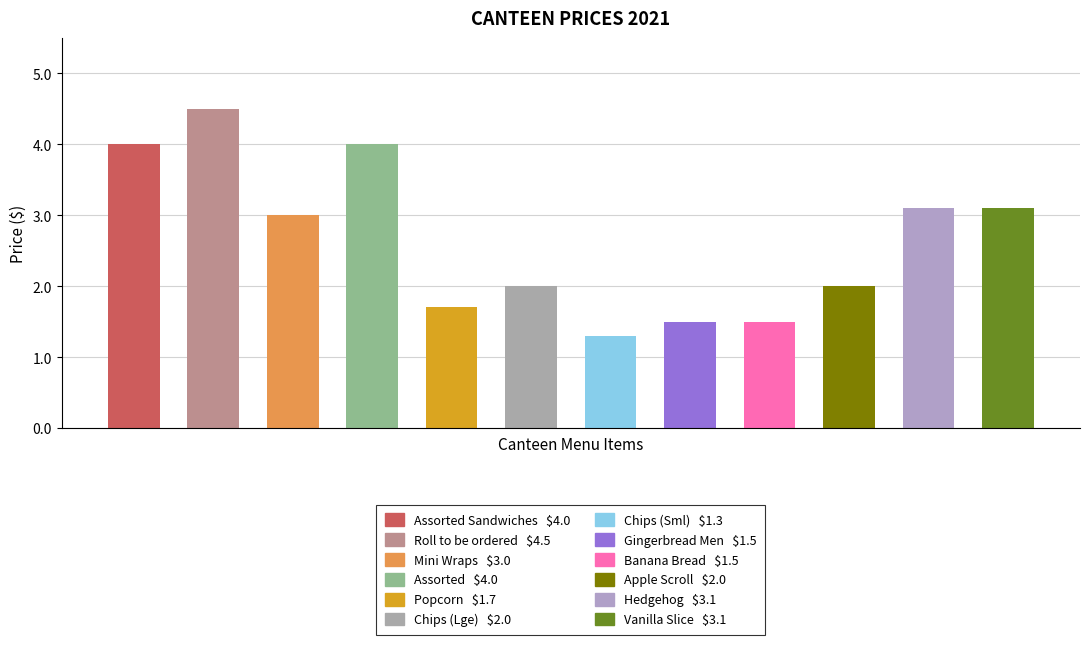

What is the greatest value displayed?

4.5